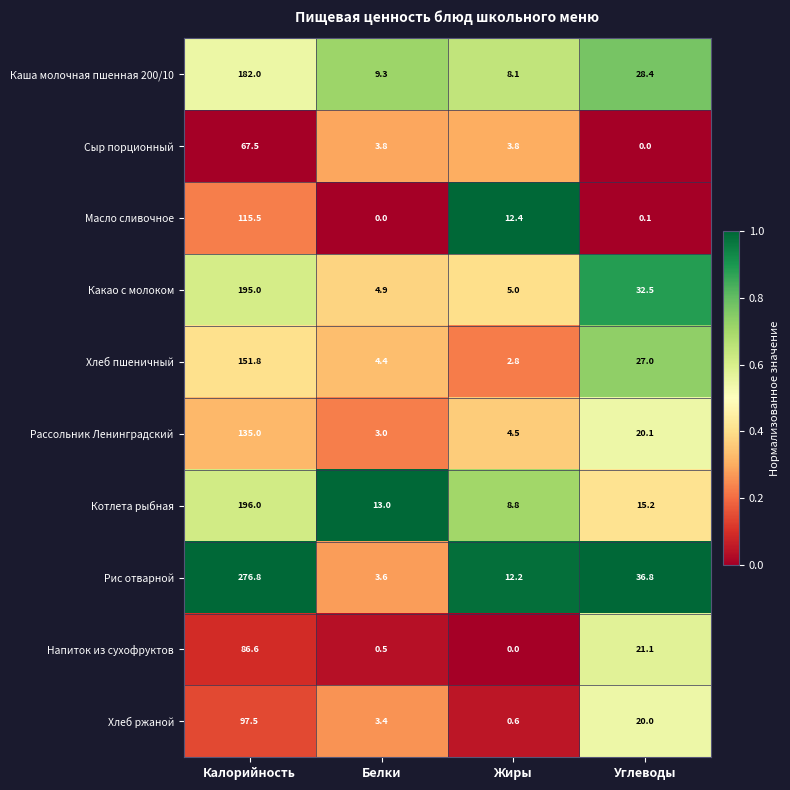

What is the difference between the Котлета рыбная values at Белки and Углеводы?

2.2